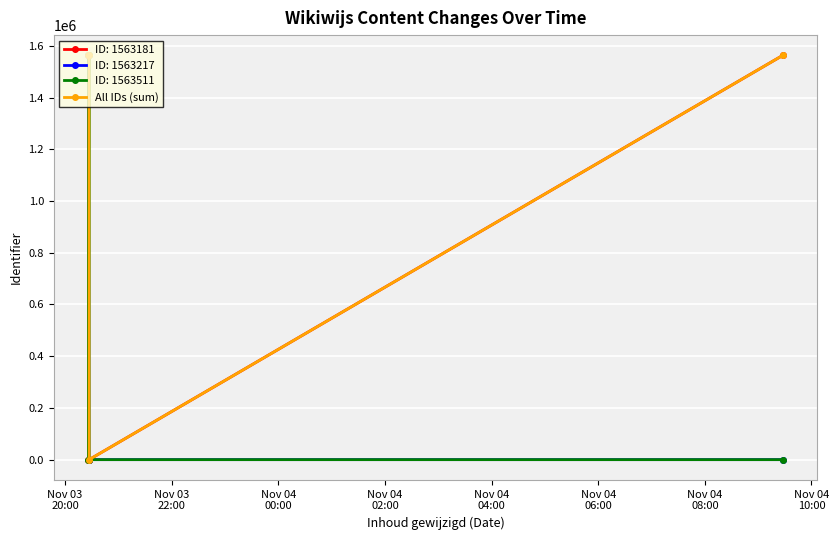

What is the greatest value displayed?

1563511